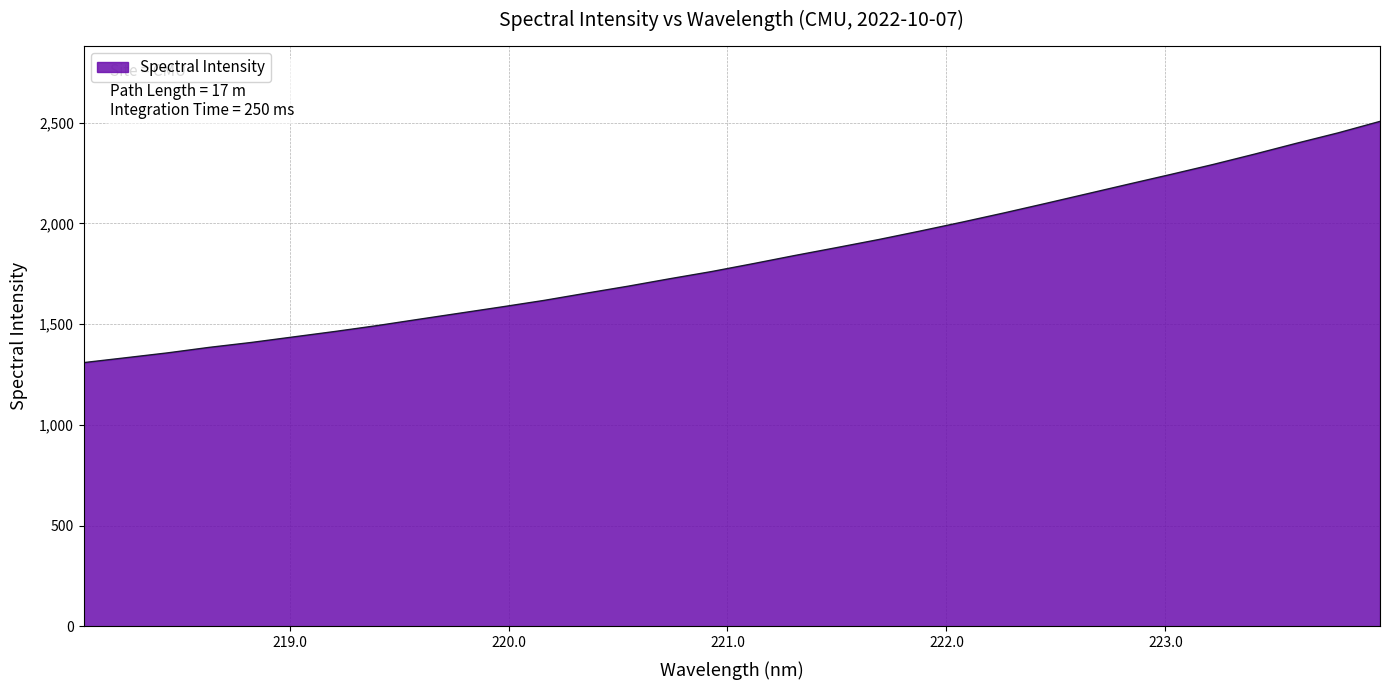

What is the difference between the second highest and minimum values?

1140.0